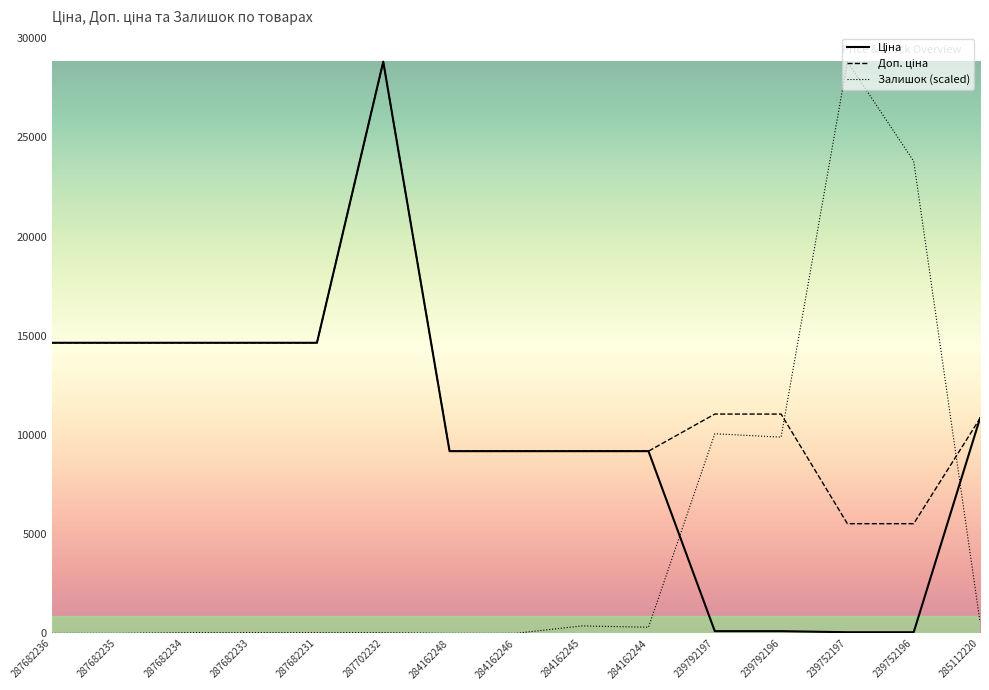

What is the maximum value for Залишок (scaled)?

28821.8